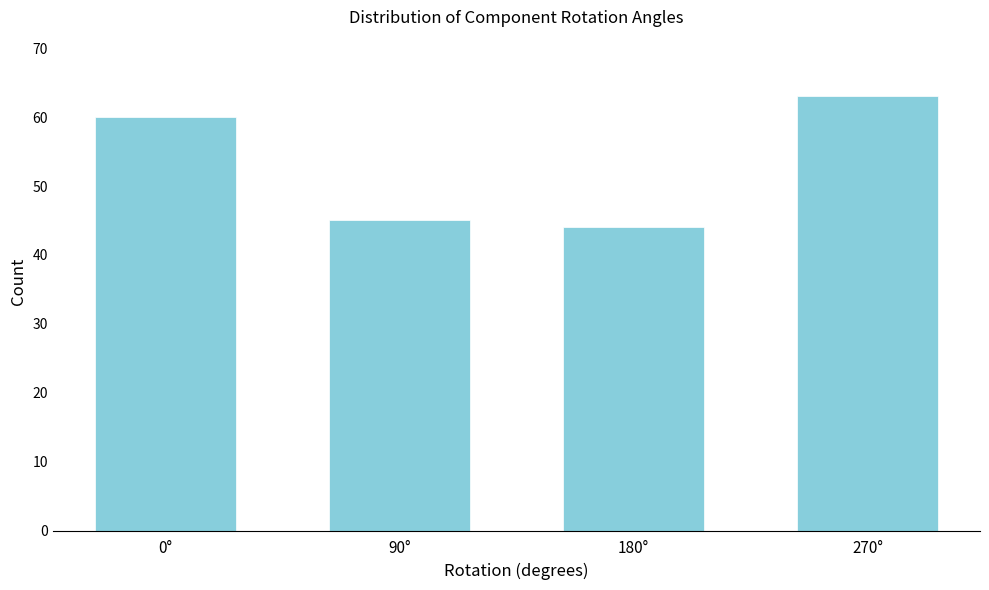

Reading left to right, list all the values displayed in this chart.

0°=60	90°=45	180°=44	270°=63